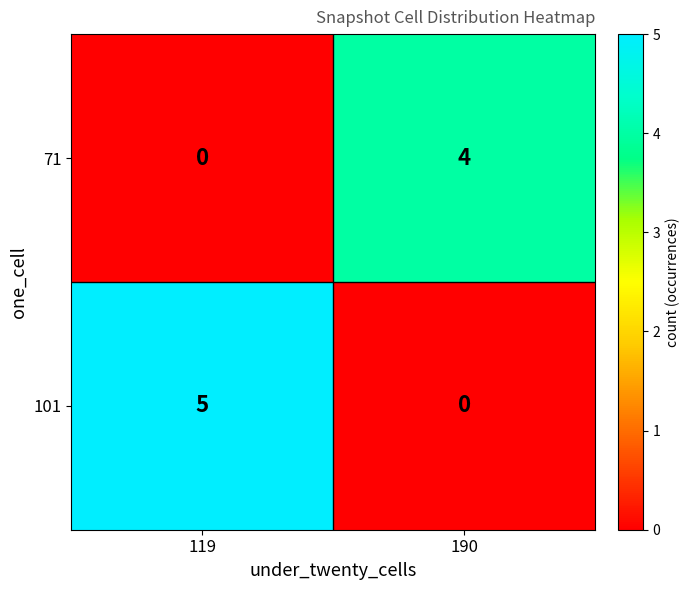

Reading left to right, list all the values displayed in this chart.

71: 119=0	190=4
101: 119=5	190=0